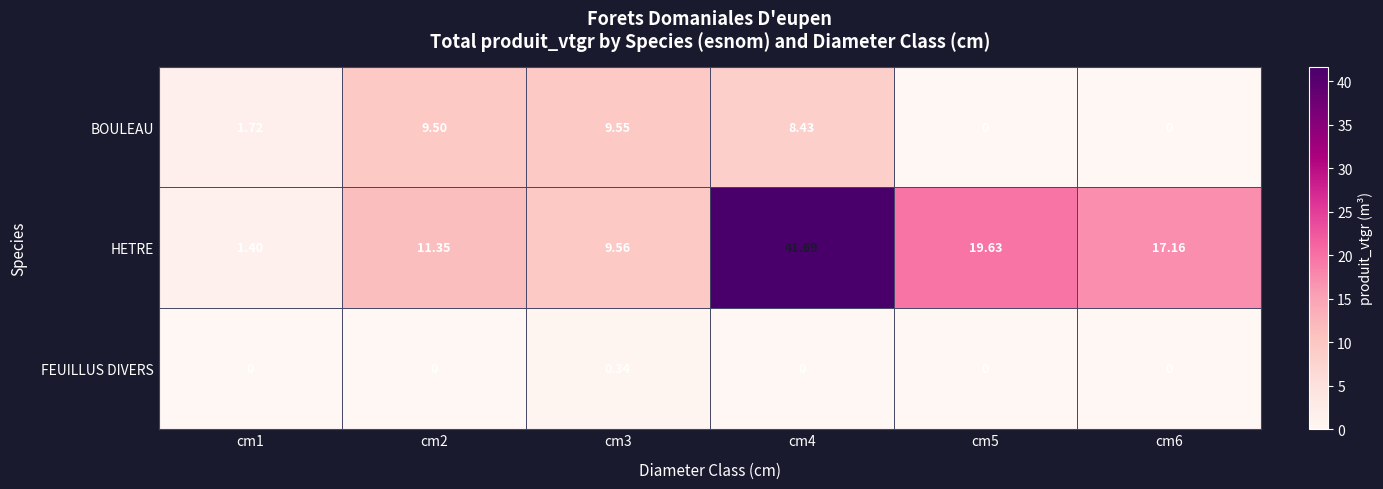

Which series has the largest range (max minus min)?

HETRE